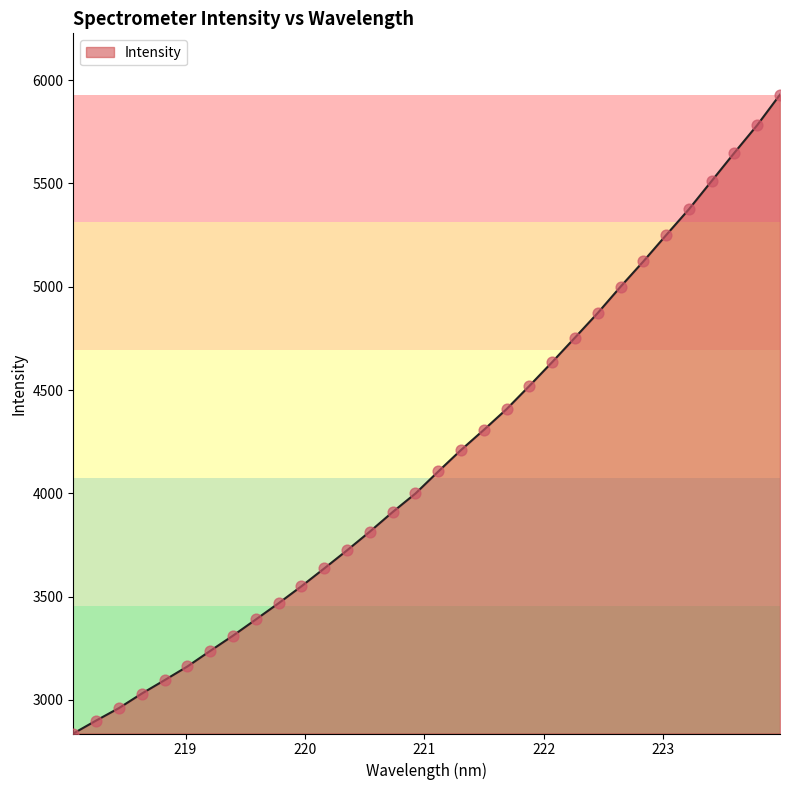

What is the maximum value shown in the chart?

5930.2